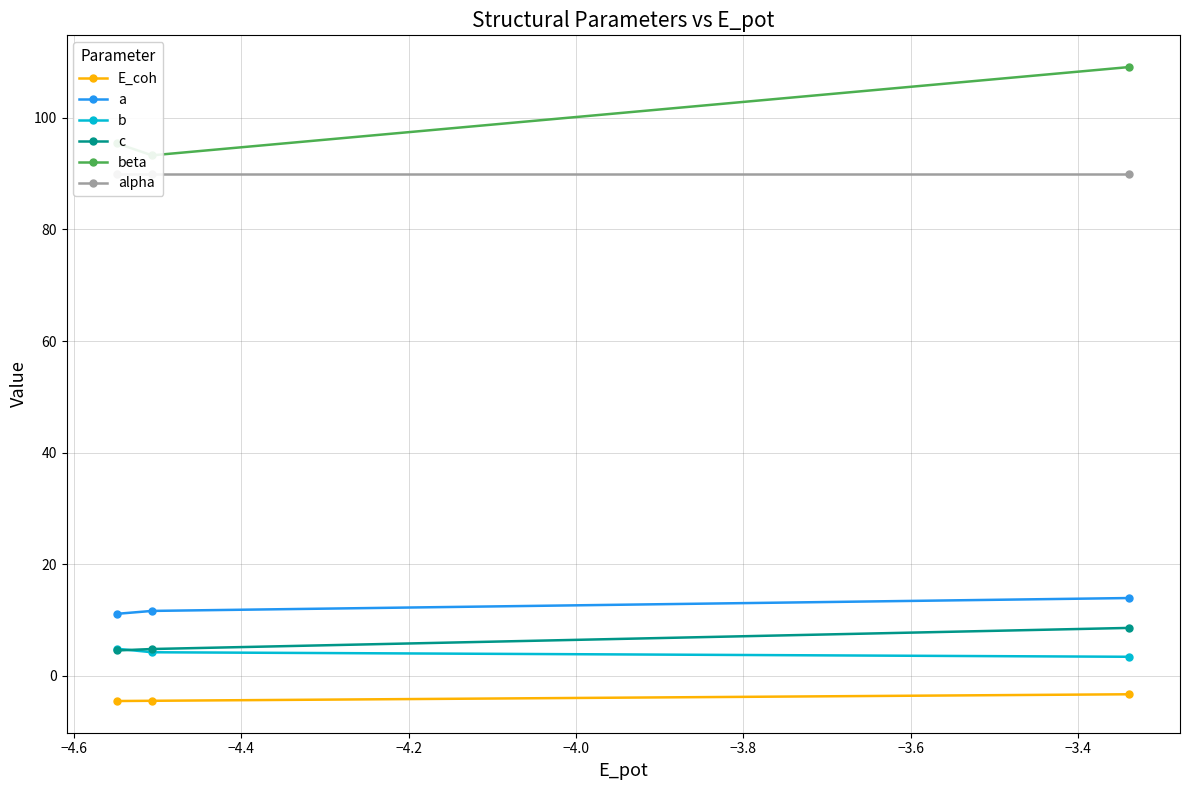

Rank the categories by E_coh value from highest to lowest.

−4.4, −4.6, −4.8